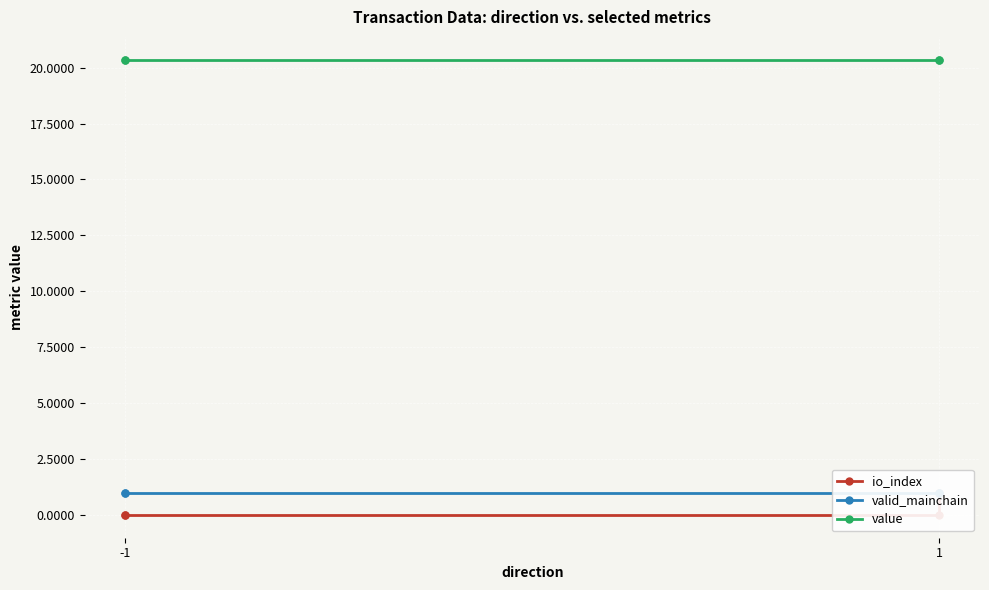

Count the number of data series in this chart.

3